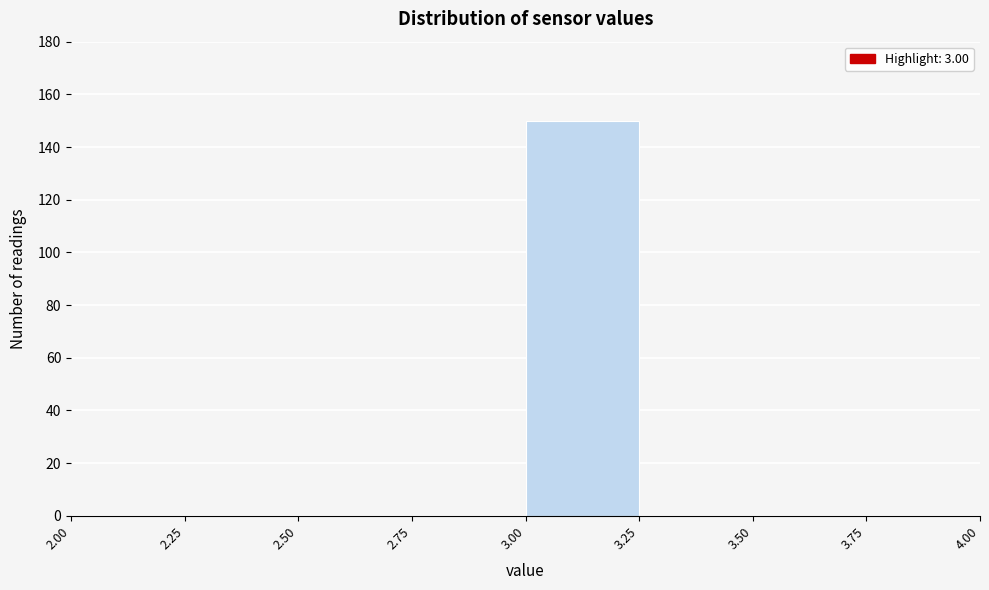

Over which range of the x-axis is the bar tallest?

3.00 to 3.25